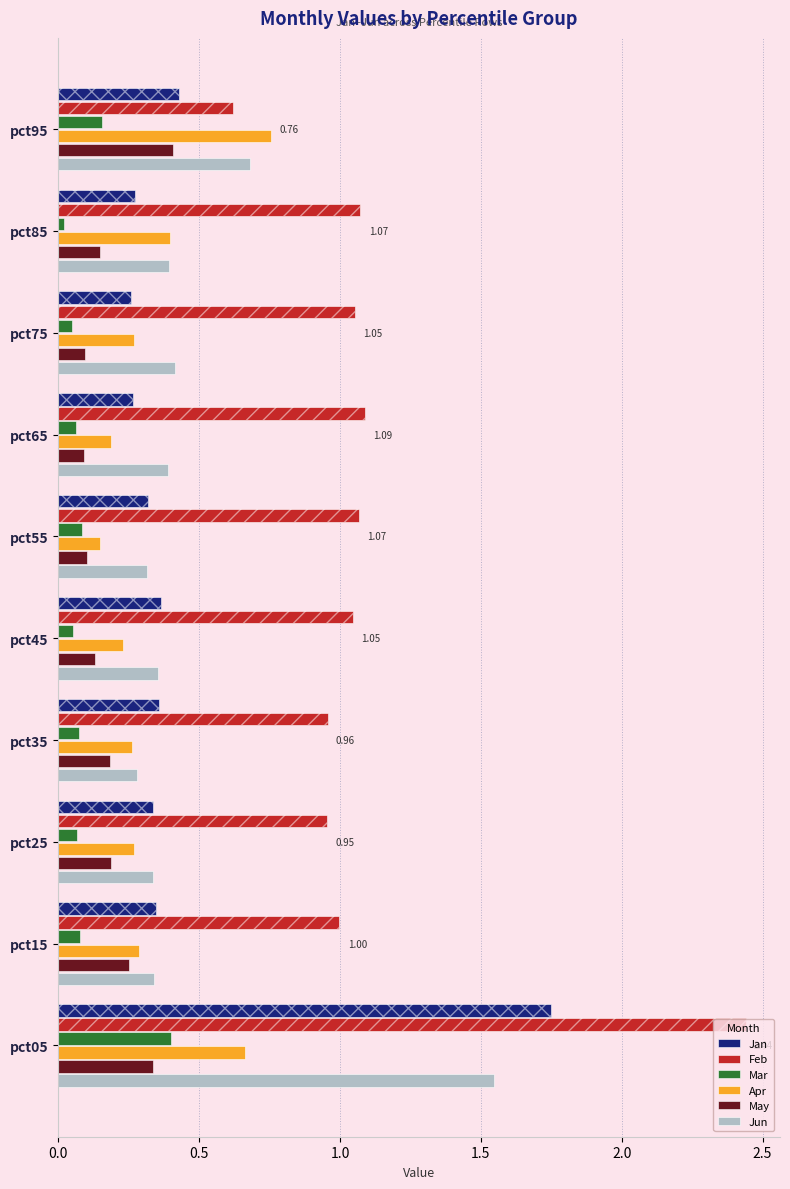

Which series has the largest total across all categories?

Feb